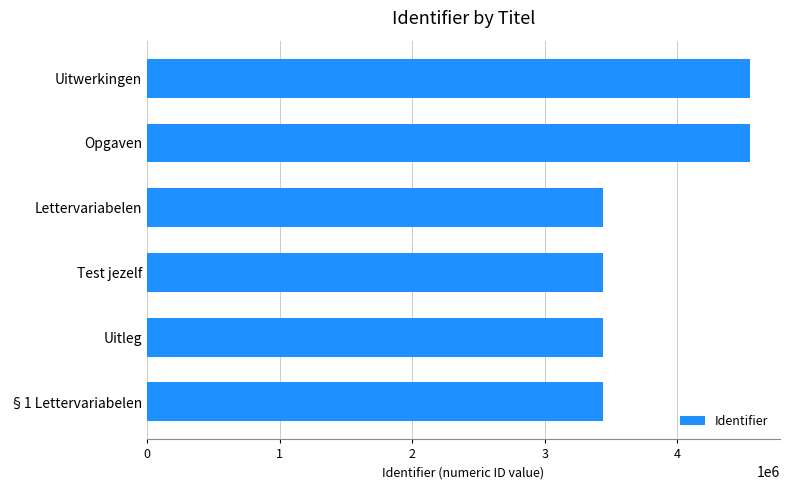

Is it true that the value at Uitleg is 1048507?

False